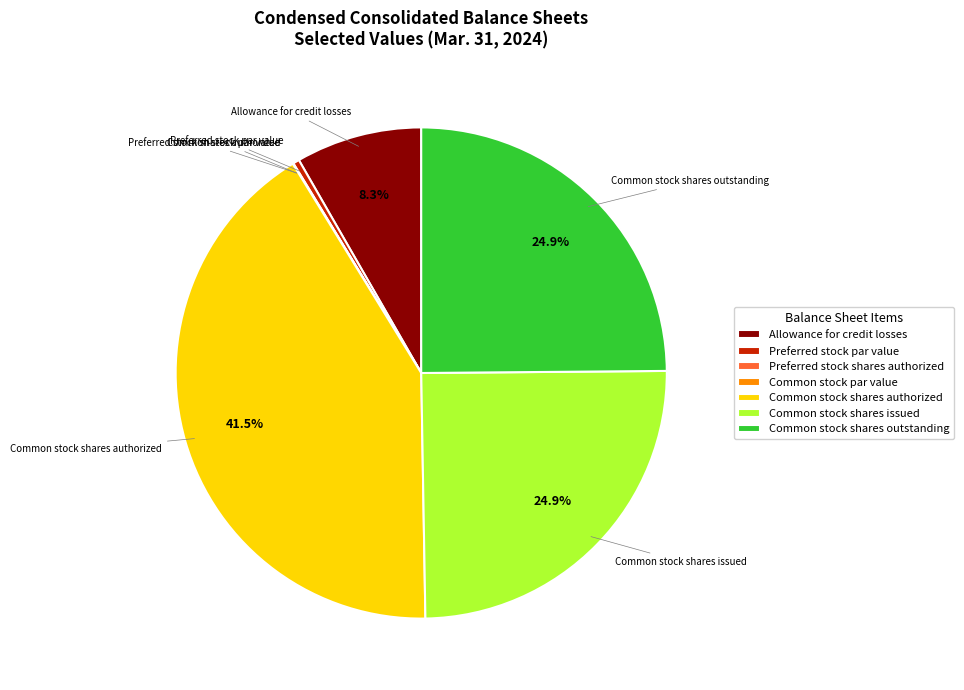

Approximately how many times larger is the value at Common stock shares outstanding compared to Common stock shares authorized?

0.6